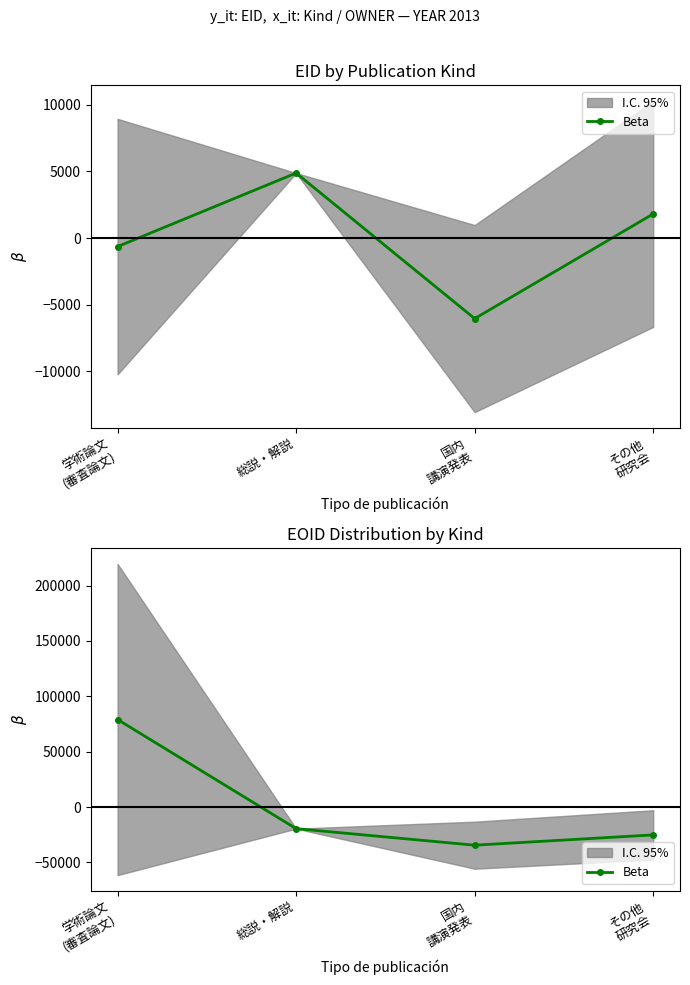

The chart shows a value of -16089.1 at 国内
講演発表. True or false?

False